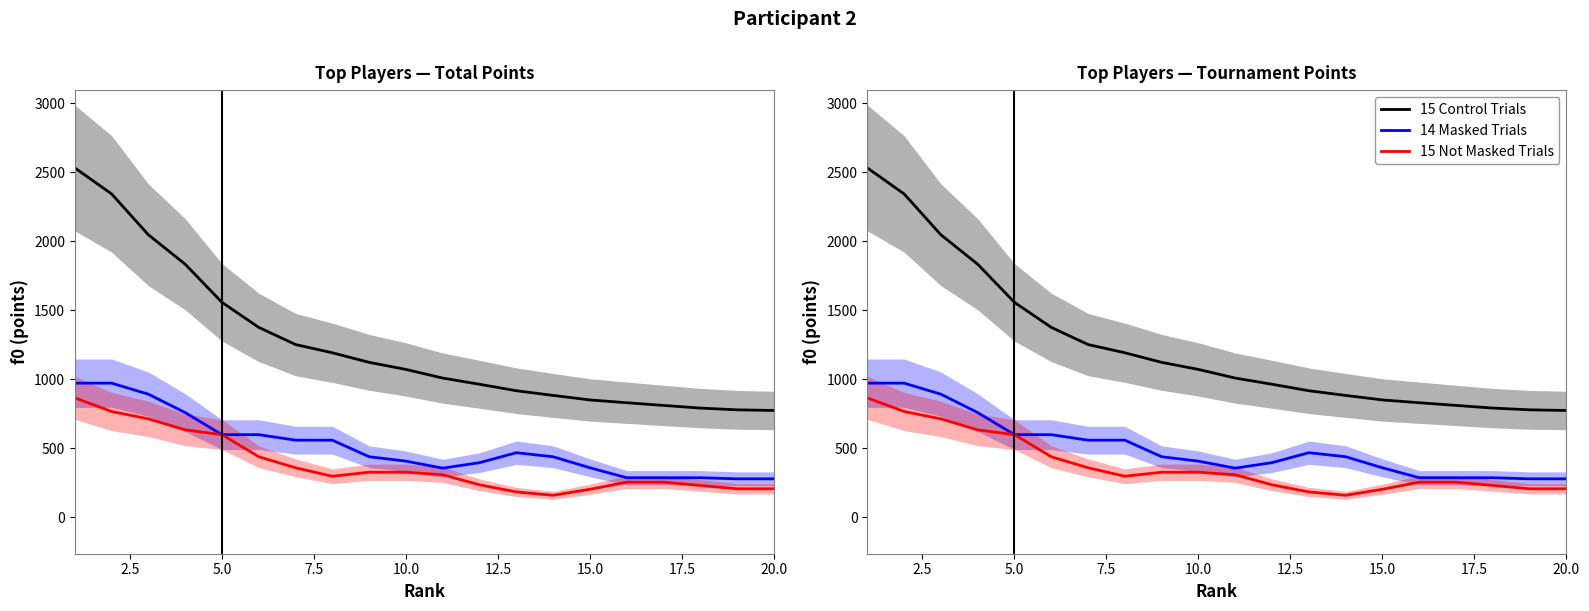

What are all the series names shown in the legend?

15 Control Trials, 14 Masked Trials, 15 Not Masked Trials